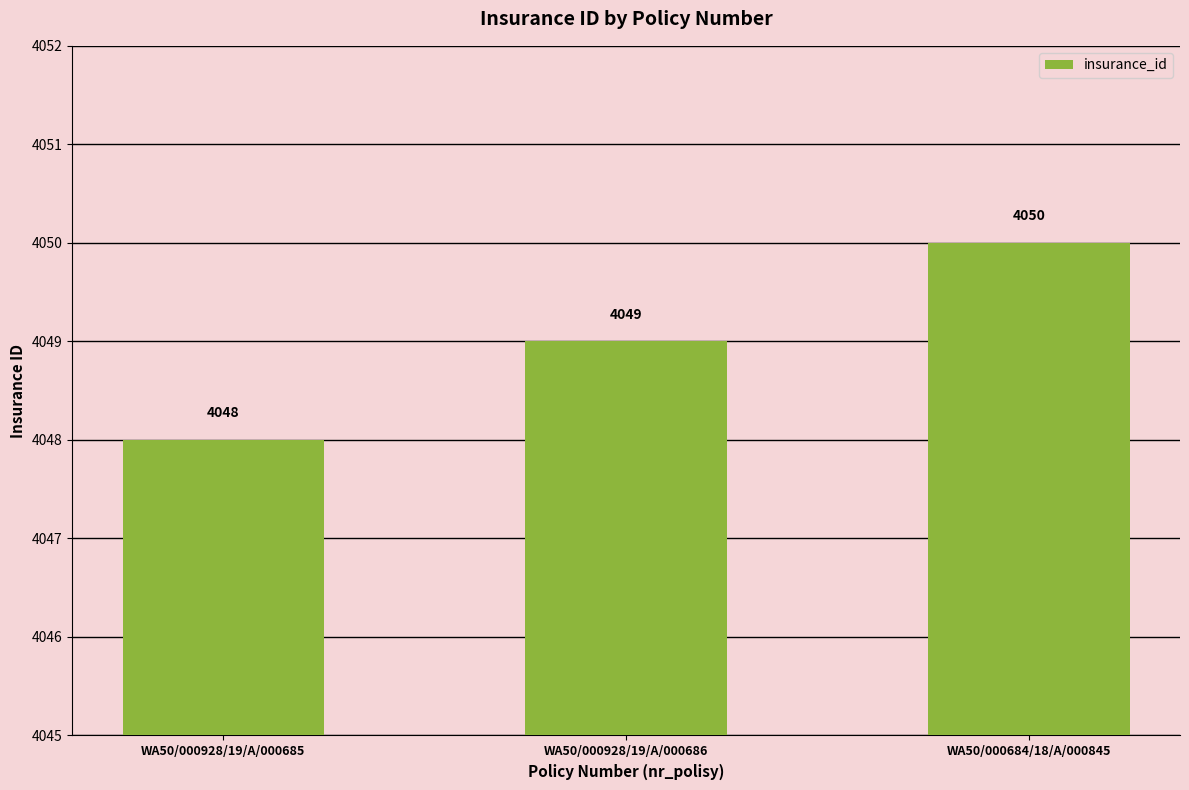

Which category has the highest value across all series?

WA50/000684/18/A/000845